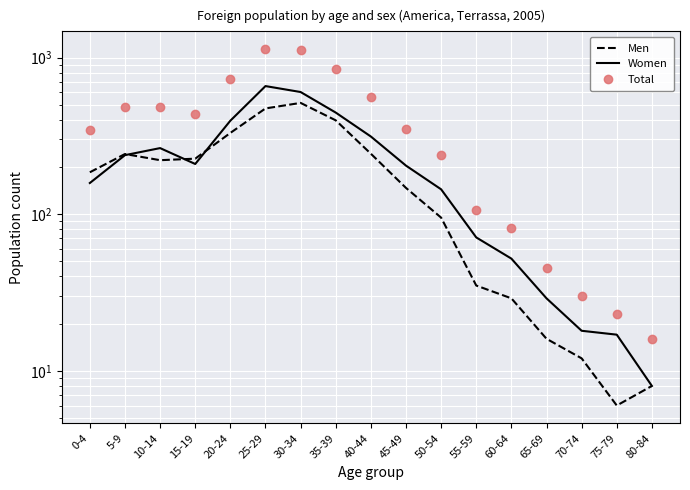

The value of Men at 35-39 is 528. True or false?

False